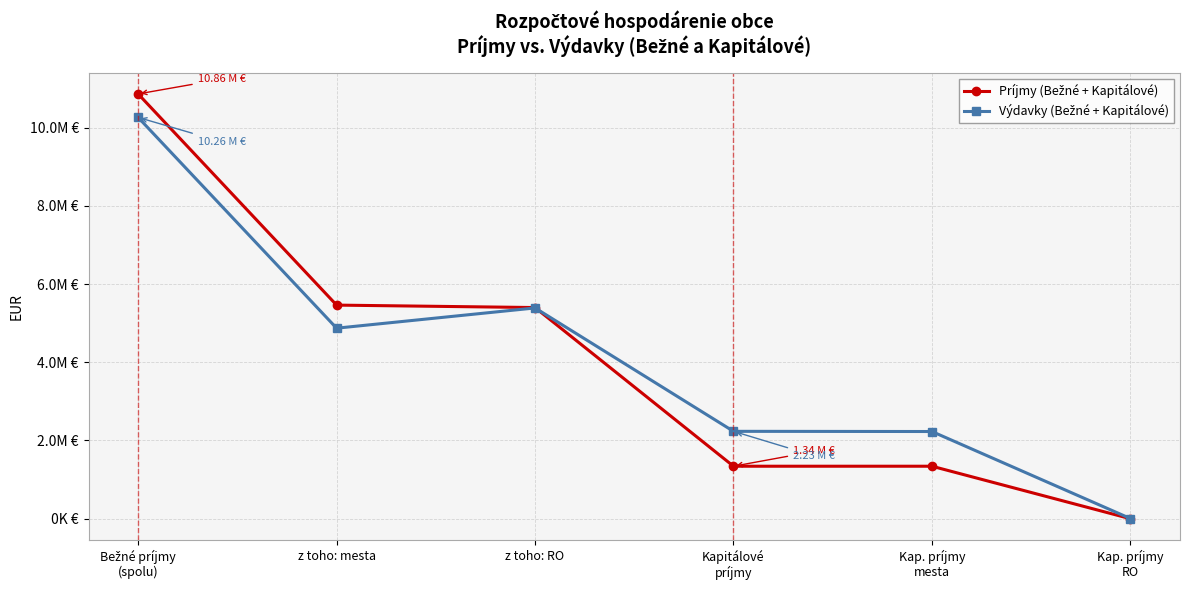

The value of Príjmy (Bežné + Kapitálové) at Kapitálové
príjmy is 2097485.5. True or false?

False